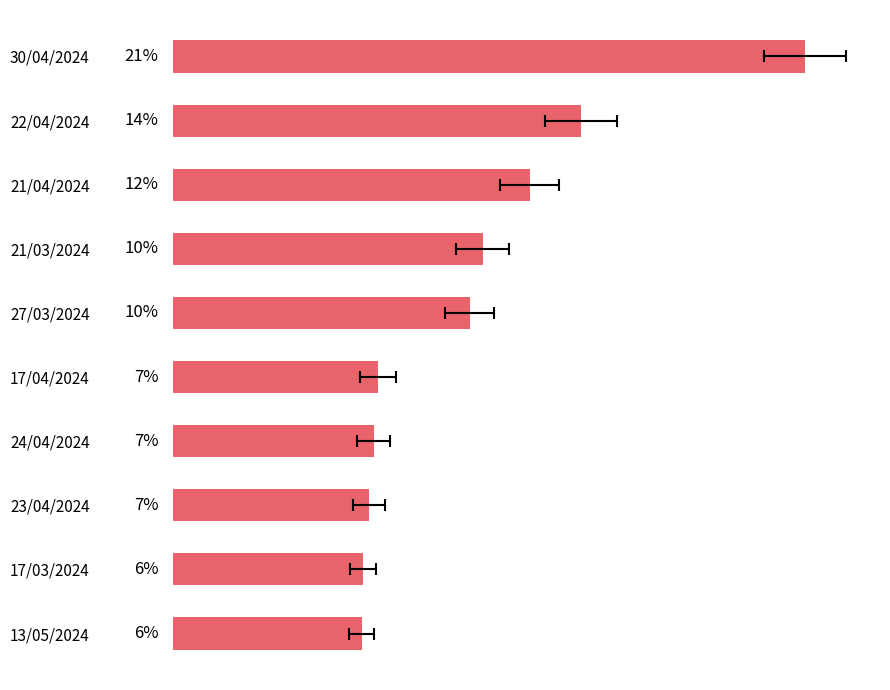

Which has a higher value, 13/05/2024 or 22/04/2024?

22/04/2024